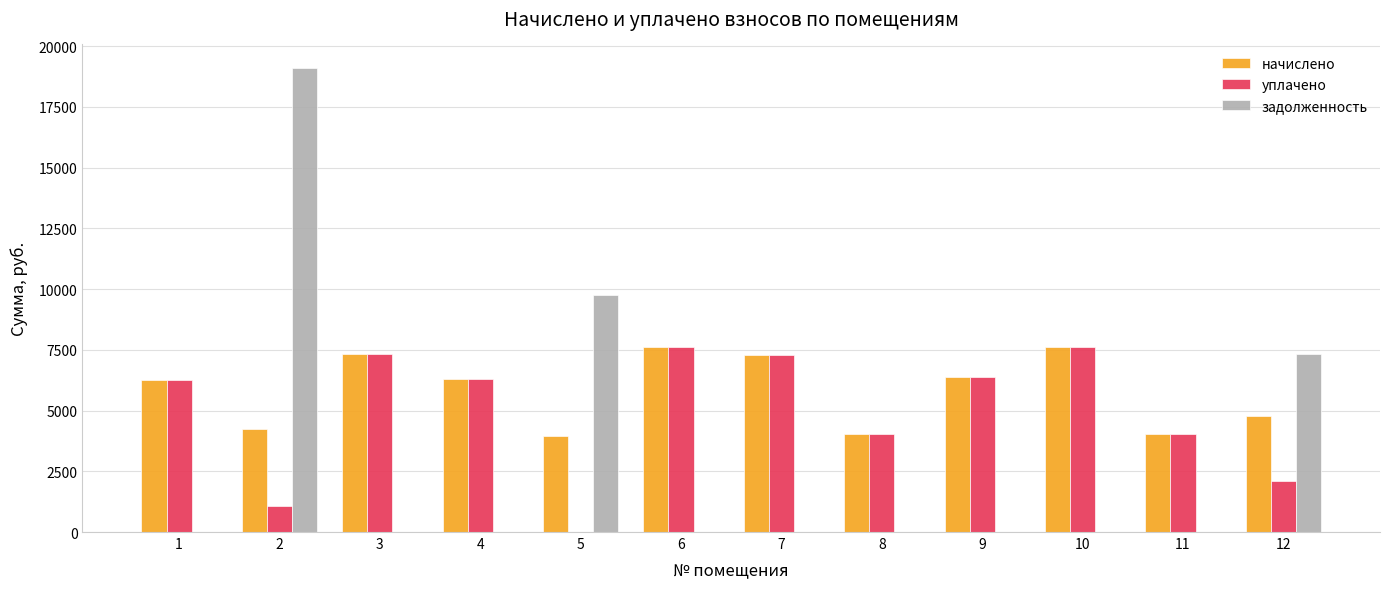

Which series changed the most between 1 and 5?

задолженность